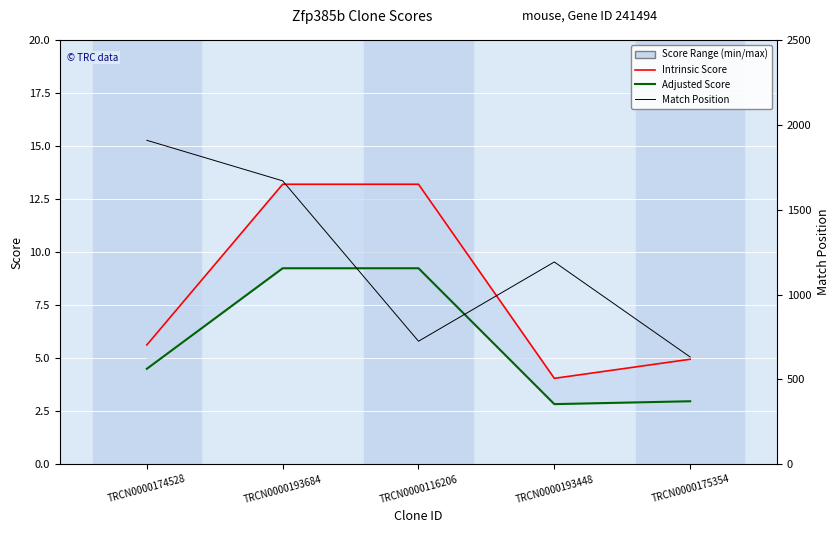

True or false: Intrinsic Score and Match Position cross at least once.

False